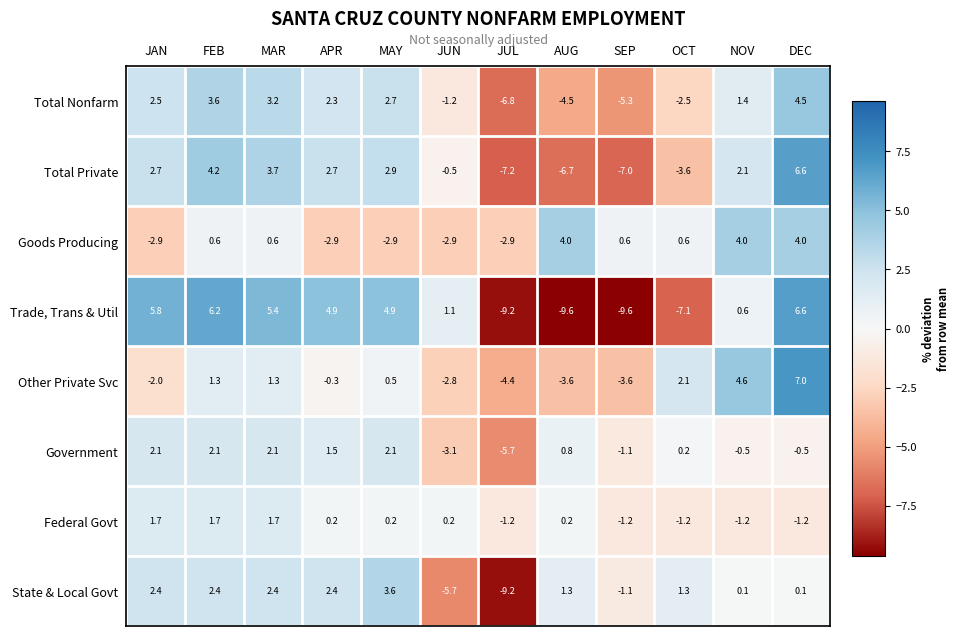

How many data points does each series have?

12